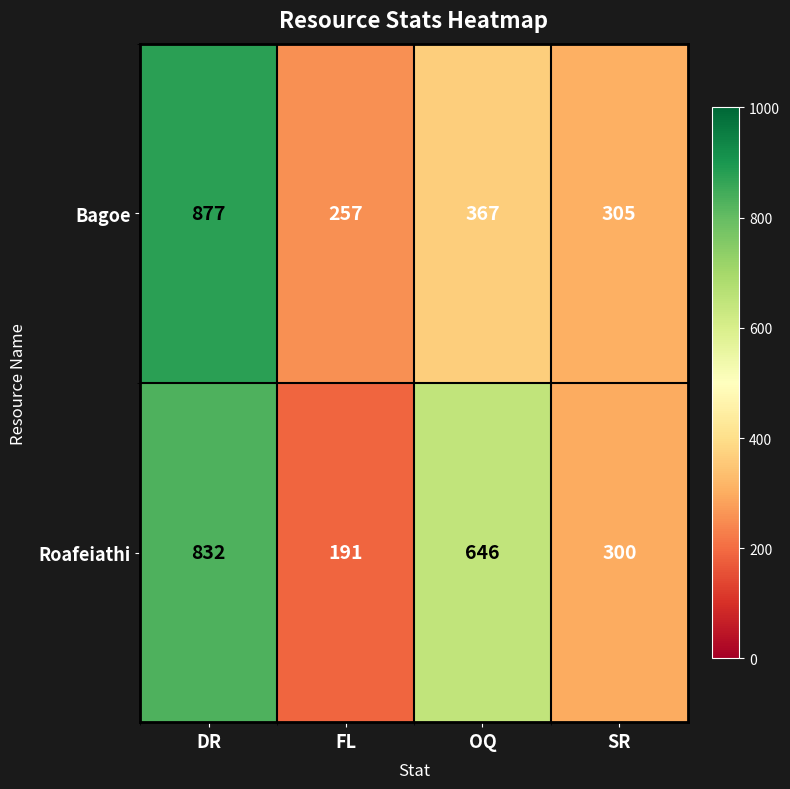

Count the number of data series in this chart.

2